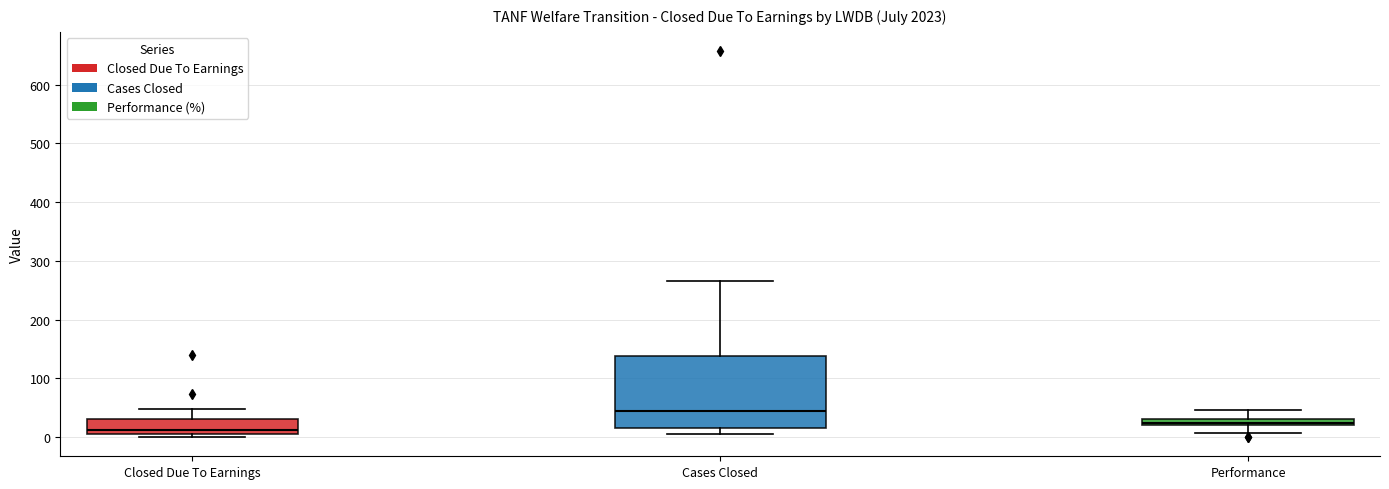

Which box has the highest median line?

Cases Closed